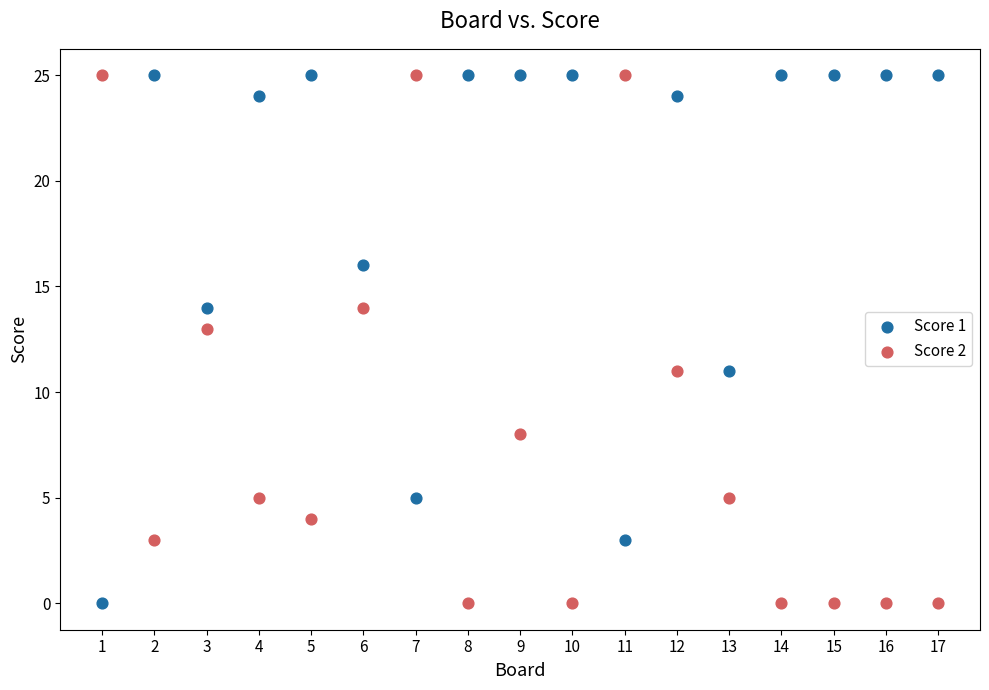

Across all data points, what is the range of Y values (max minus min)?

25